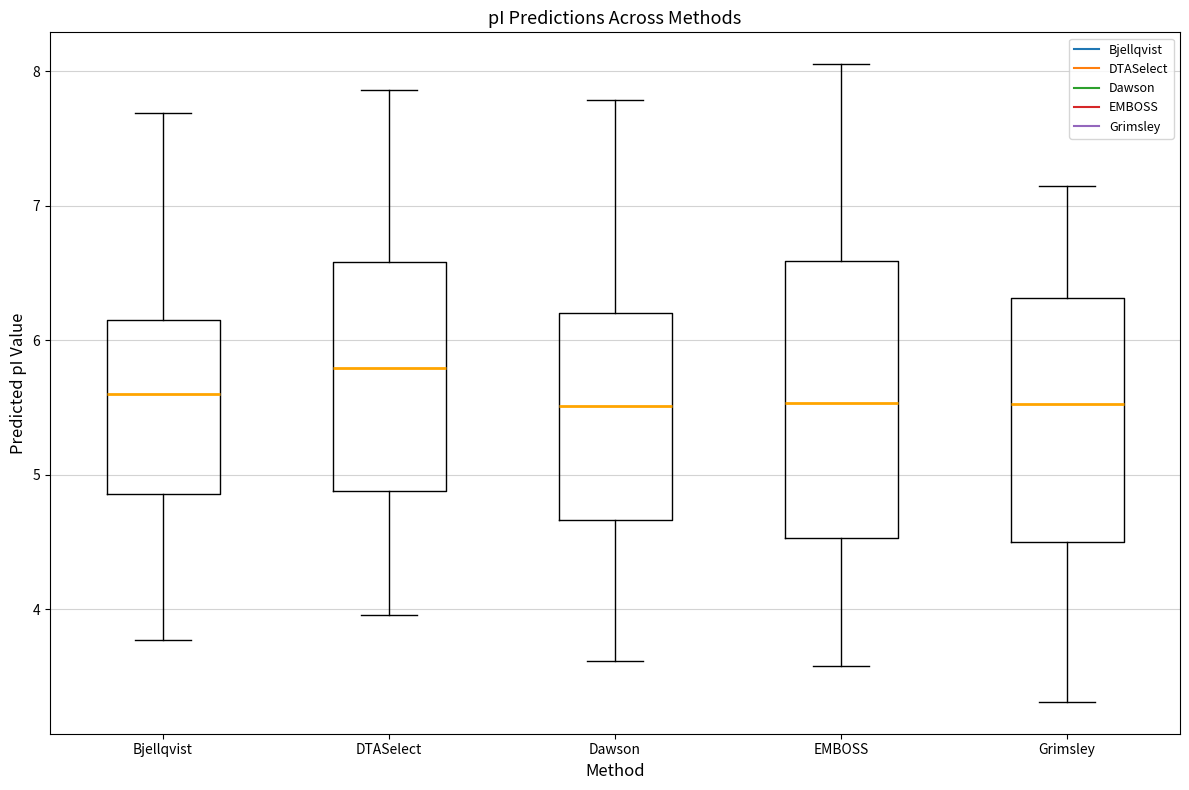

Reading left to right, read every box against the y-axis: the position of its median line, the range the box covers, and the ends of its whiskers. The values are not printed on the chart, so give them approximately, as read against the axis.

Bjellqvist: median 5.6, box 4.9 to 6.1, whiskers 3.8 to 7.7
DTASelect: median 5.8, box 4.9 to 6.6, whiskers 4.0 to 7.9
Dawson: median 5.5, box 4.7 to 6.2, whiskers 3.6 to 7.8
EMBOSS: median 5.5, box 4.5 to 6.6, whiskers 3.6 to 8.1
Grimsley: median 5.5, box 4.5 to 6.3, whiskers 3.3 to 7.1